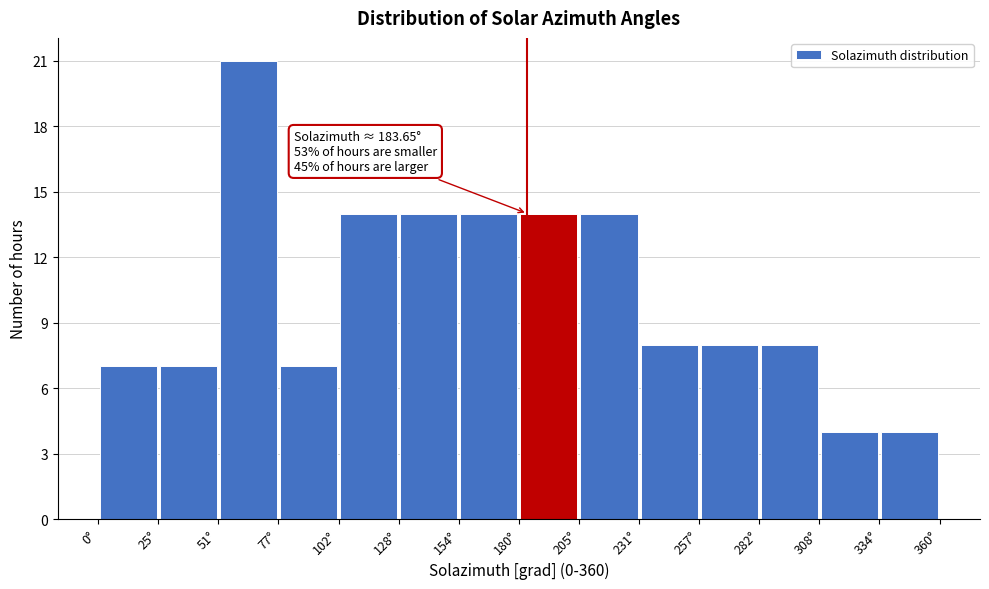

Which range on the x-axis has the tallest bar?

50 to 75